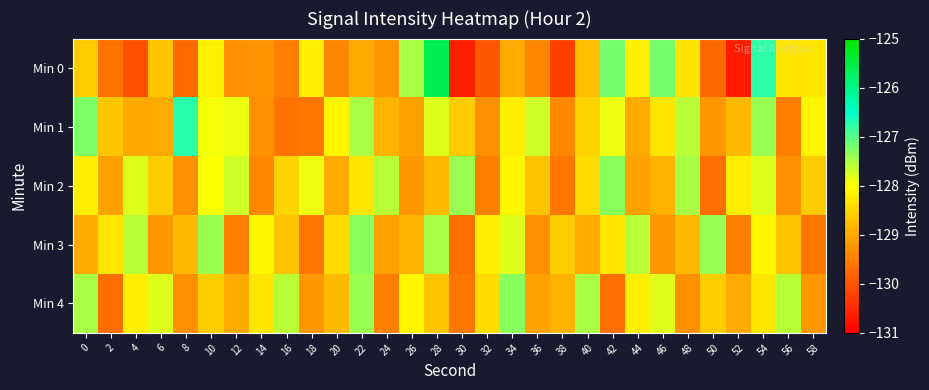

Which series has the largest total across all categories?

Min 1